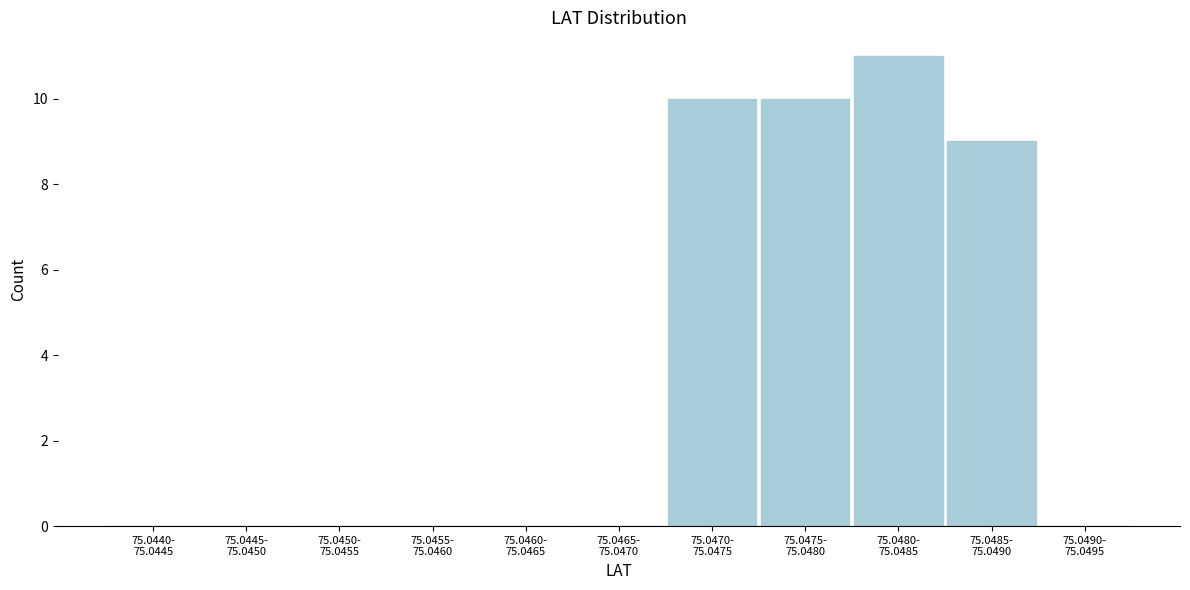

What is the sum of all values?

40